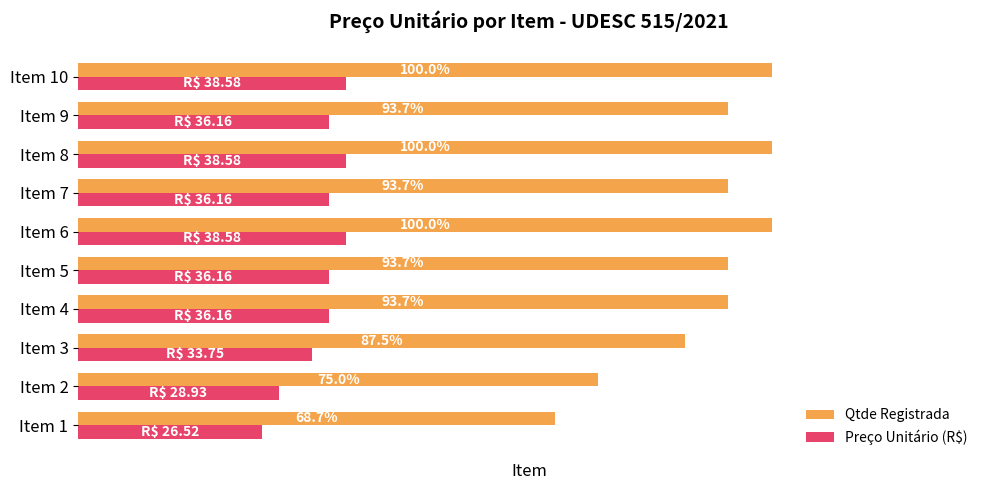

Which series has the largest total across all categories?

Qtde Registrada